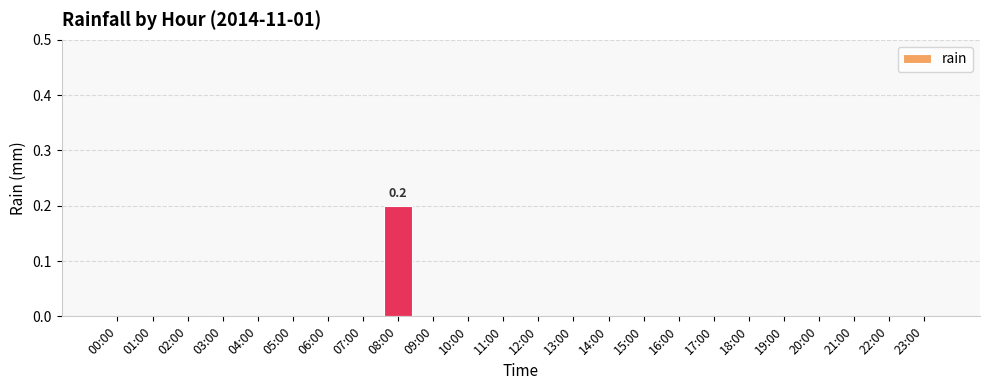

Which category has the highest value across all series?

08:00